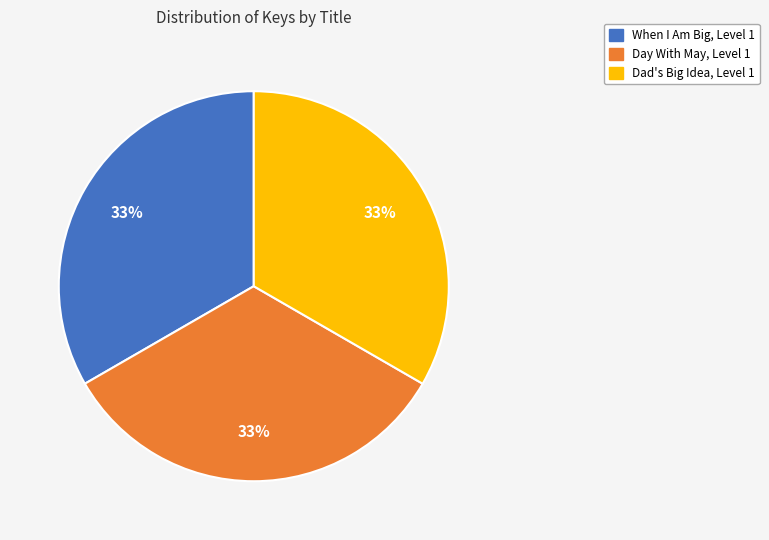

What percentage is the Day With May, Level 1 slice, to the nearest percent?

33%